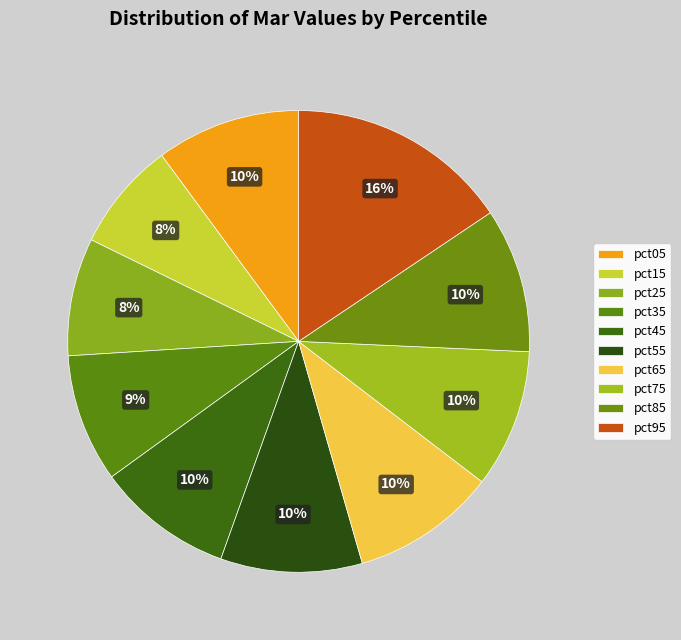

Is it true that pct85 is 21% of the pie?

False